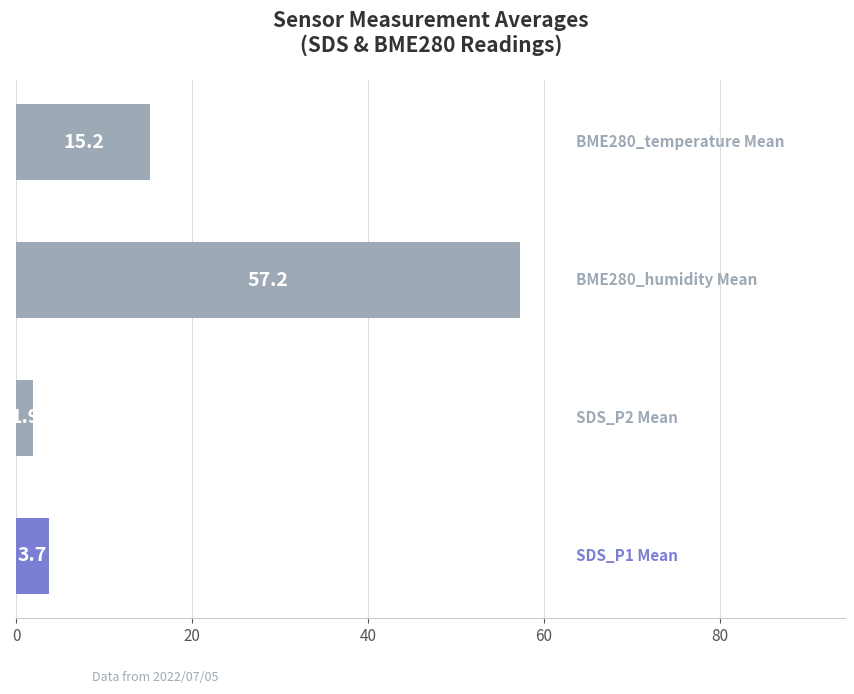

What is the smallest value displayed?

1.9